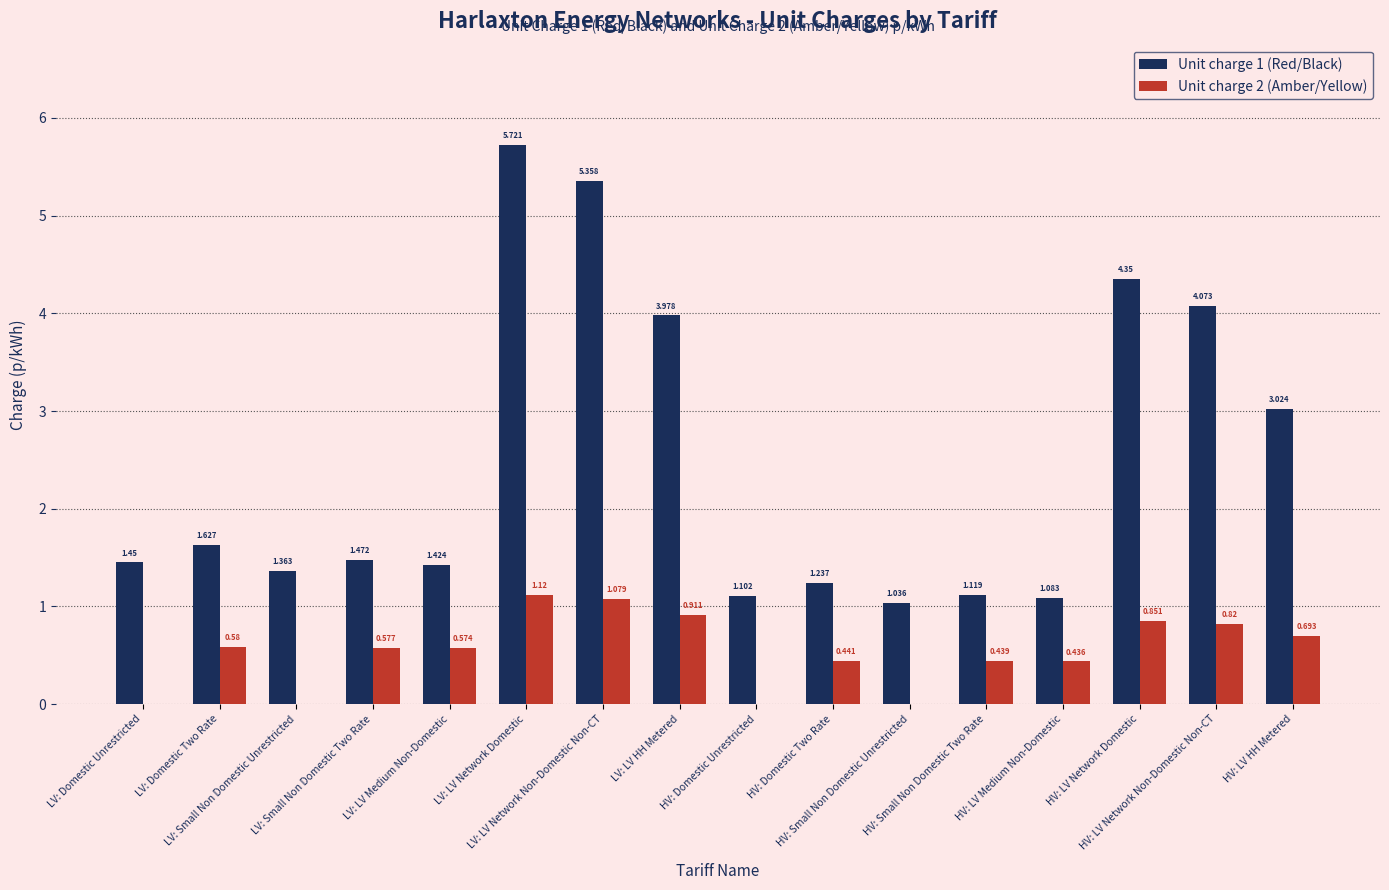

How many values in Unit charge 2 (Amber/Yellow) are above zero?

12